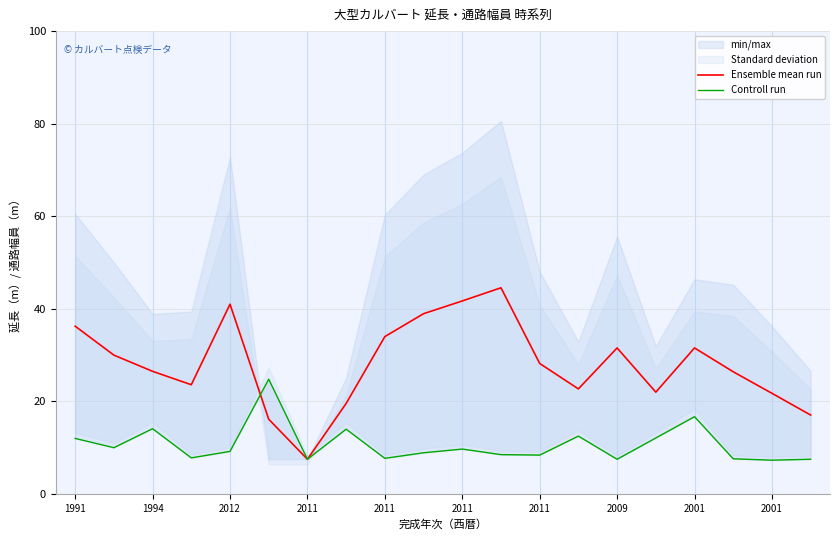

Is this an area chart (filled region under the line)?

No